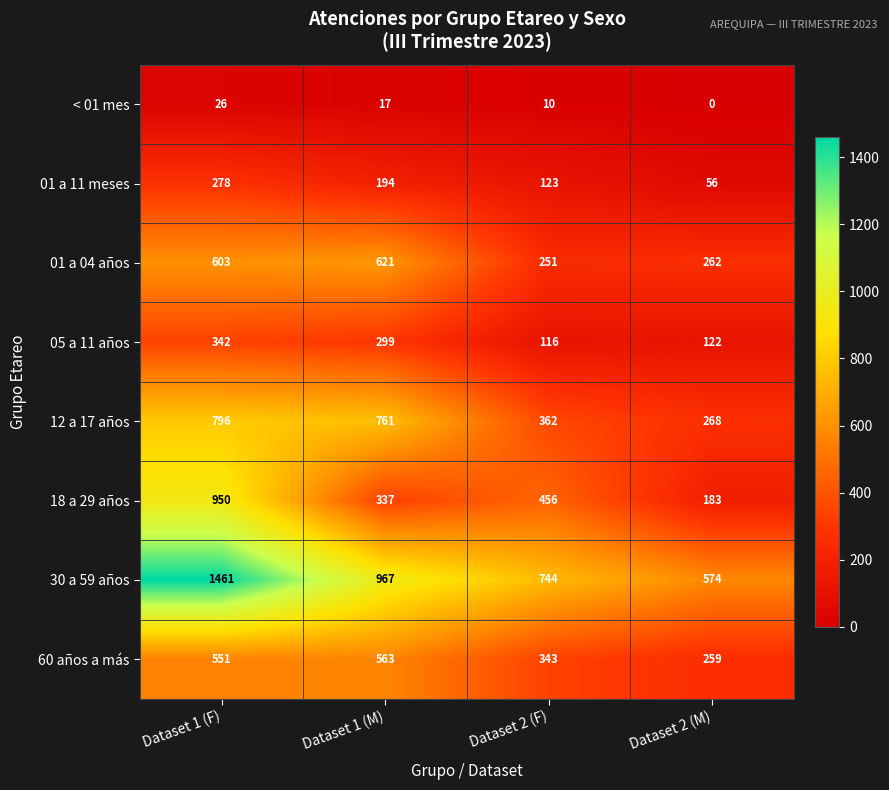

Which series has the largest total across all categories?

30 a 59 años